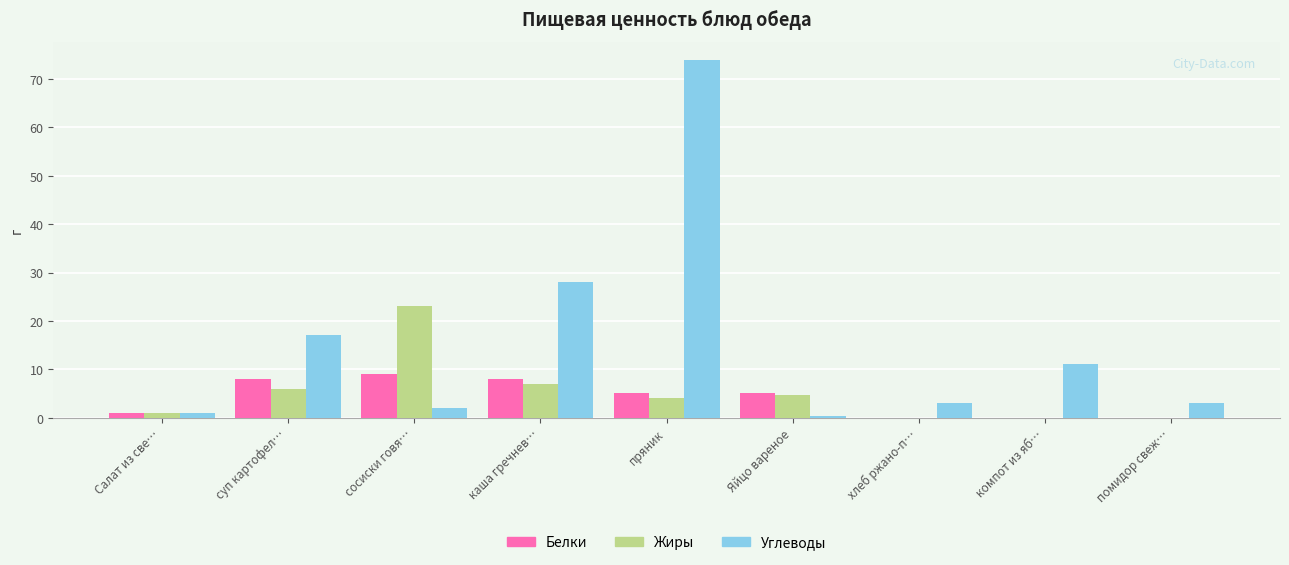

The value of Углеводы at суп картофел… is 10.7. True or false?

False